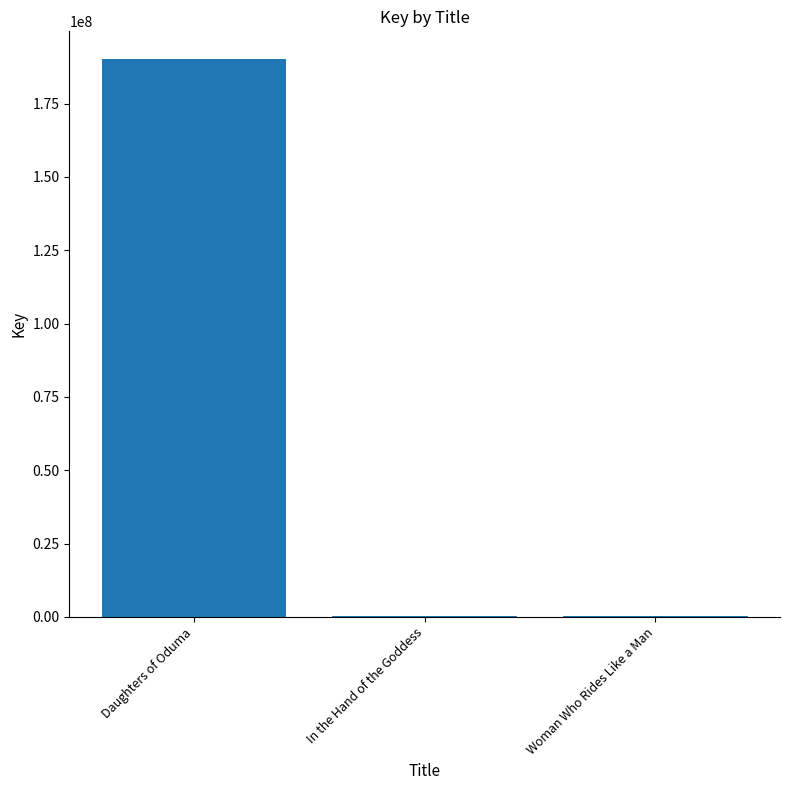

Which has a higher value, Woman Who Rides Like a Man or Daughters of Oduma?

Daughters of Oduma